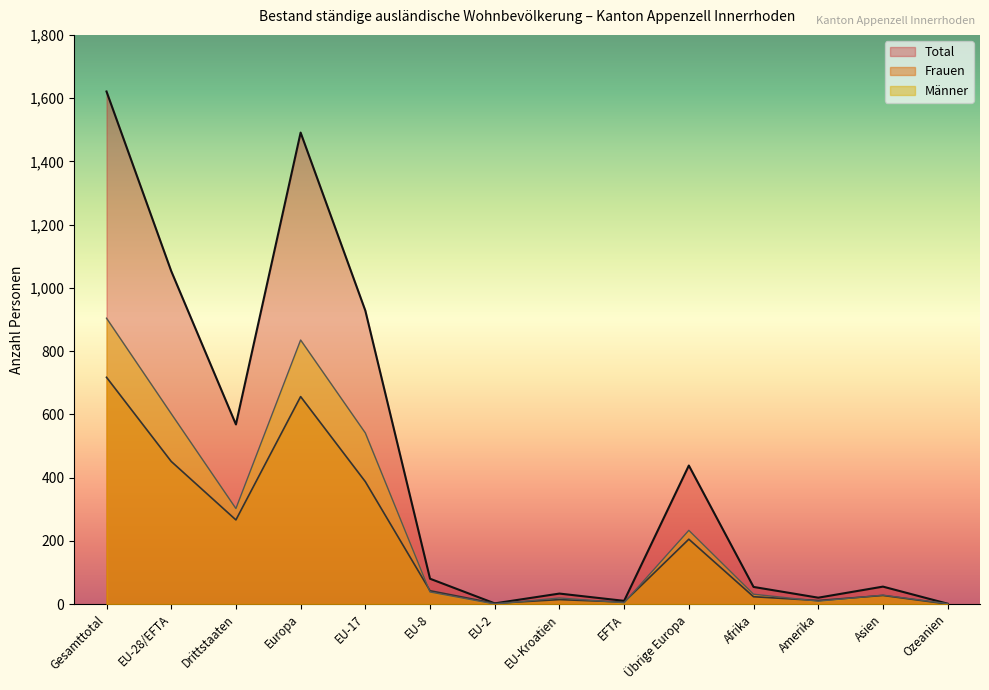

What is the approximate value of Total at Afrika?

54